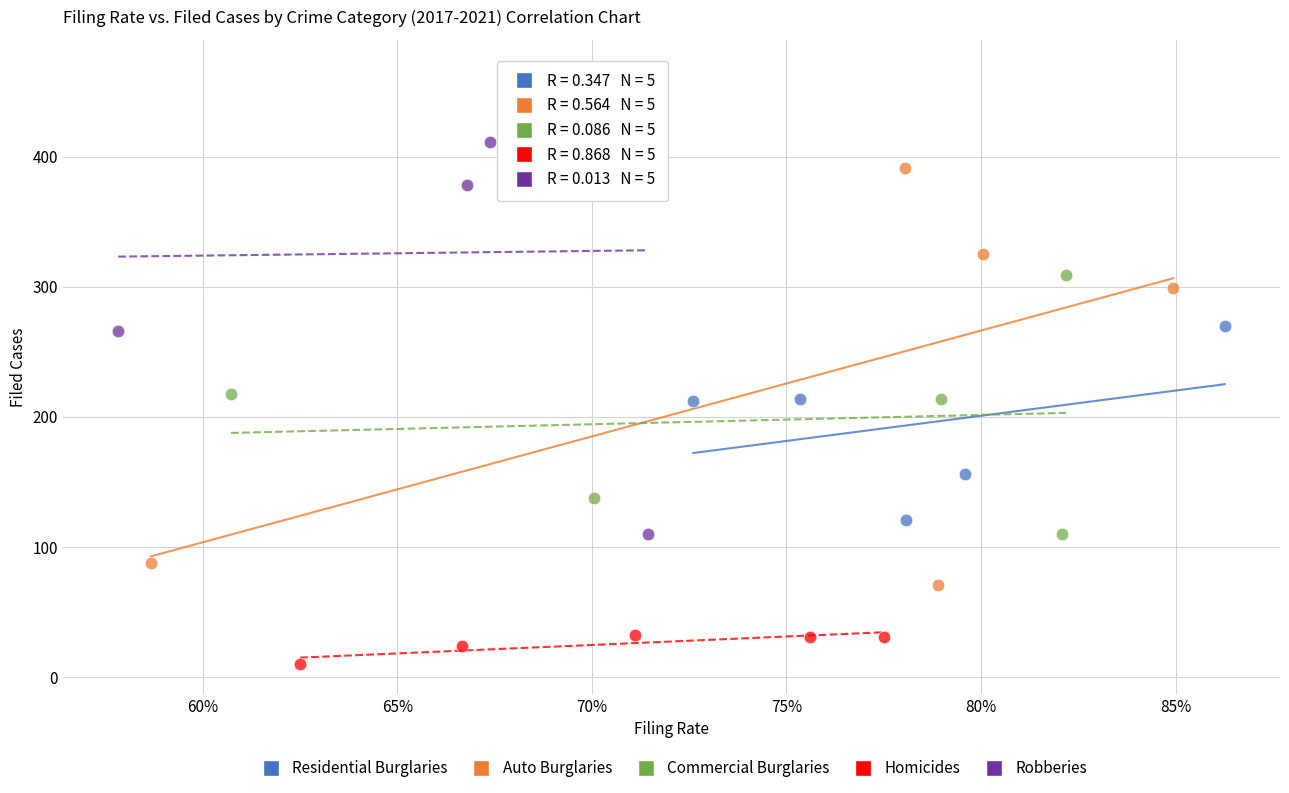

Which series contains the lowest Y value?

Homicides